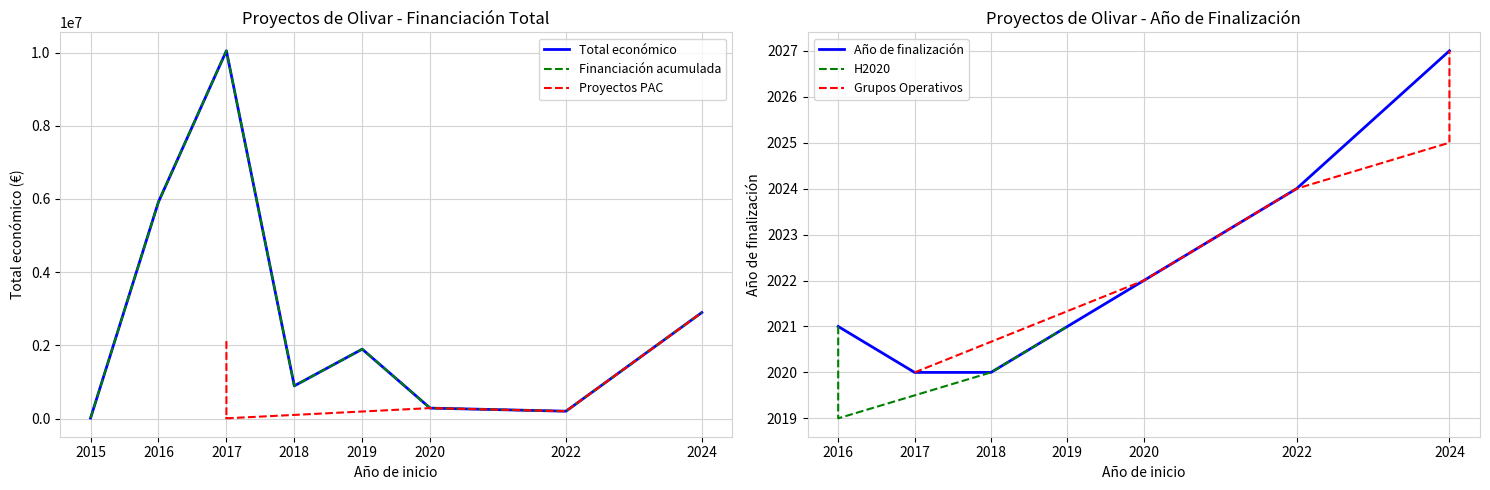

Rank the categories by value from highest to lowest.

2017, 2016, 2024, 2019, 2018, 2020, 2022, 2015